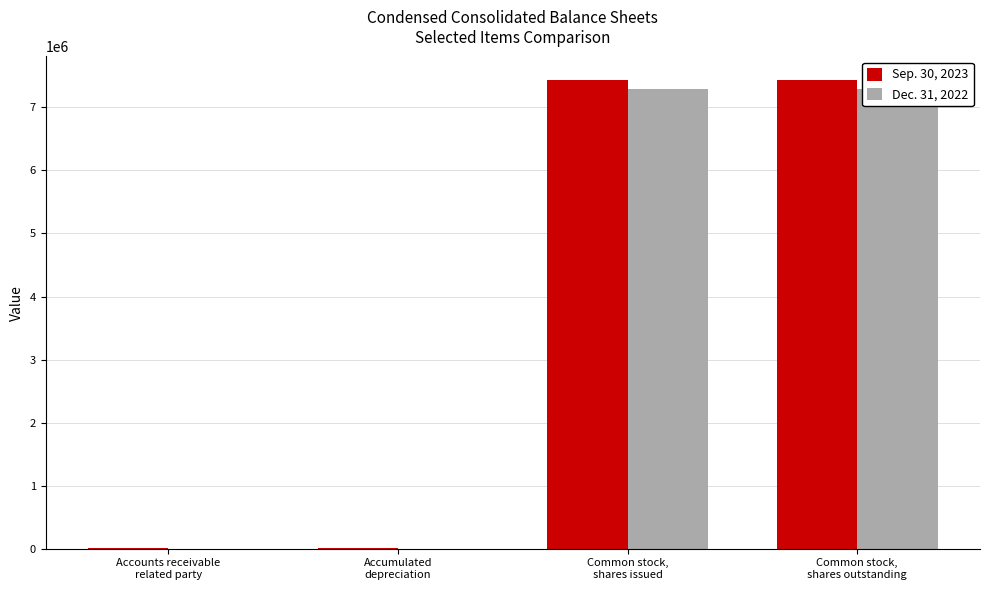

What is the sum of all Sep. 30, 2023 values?

14885914